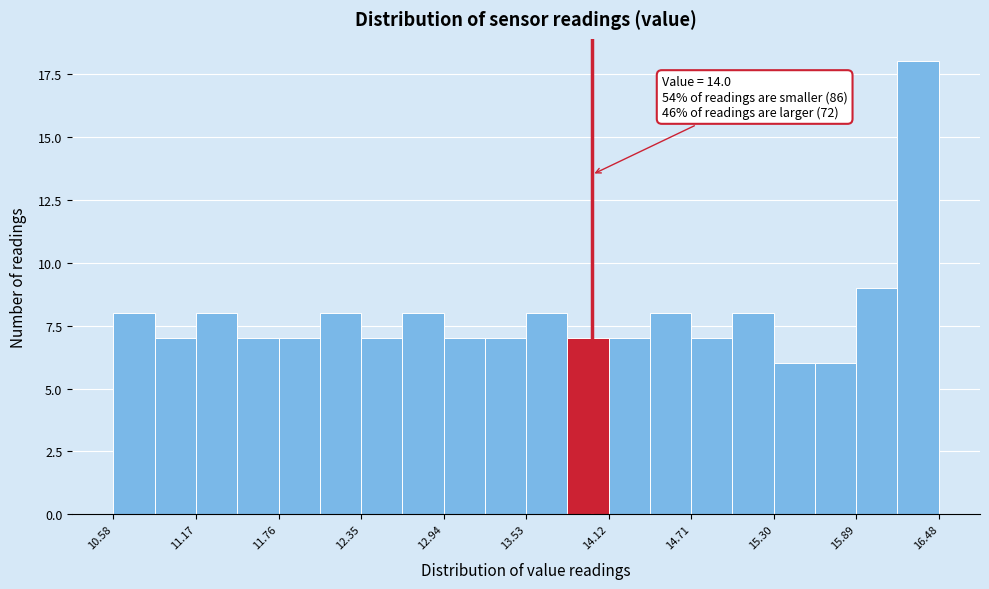

Around what value on the x-axis is the tallest bar? Give the approximate position of its centre, as read against the axis.

16.3